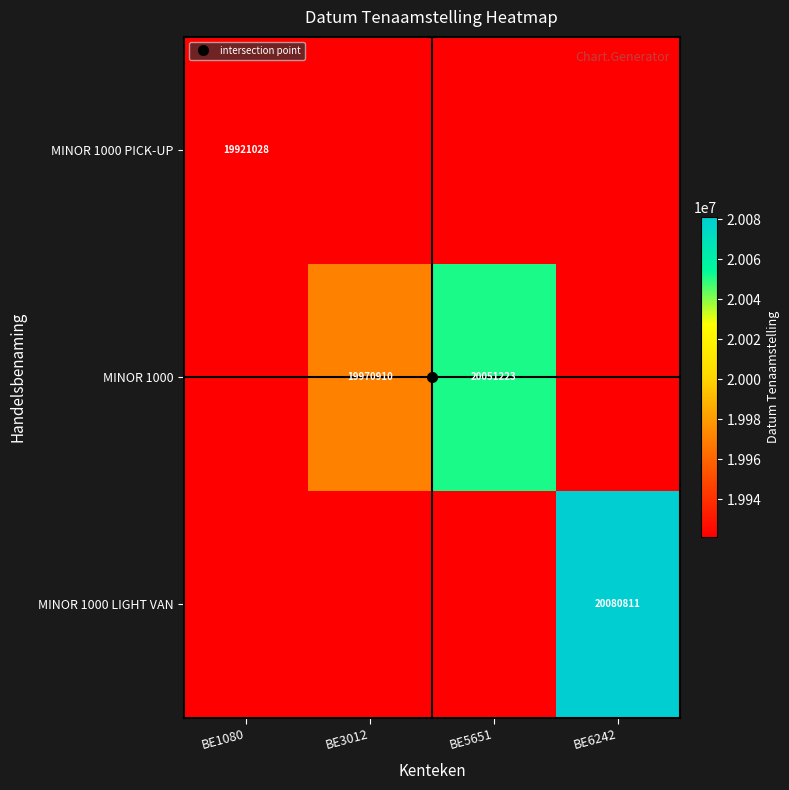

Rank the series at BE1080 from highest to lowest value.

MINOR 1000 PICK-UP, MINOR 1000, MINOR 1000 LIGHT VAN